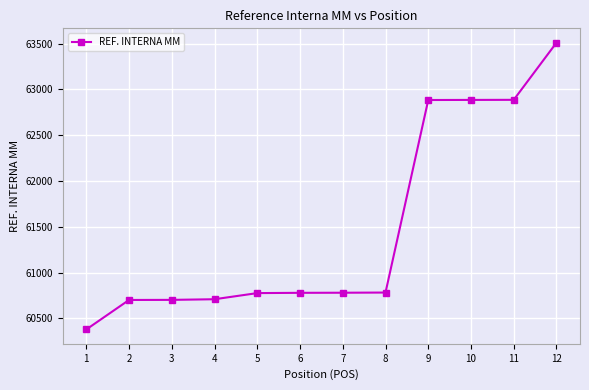

How many lines are shown in the chart?

1